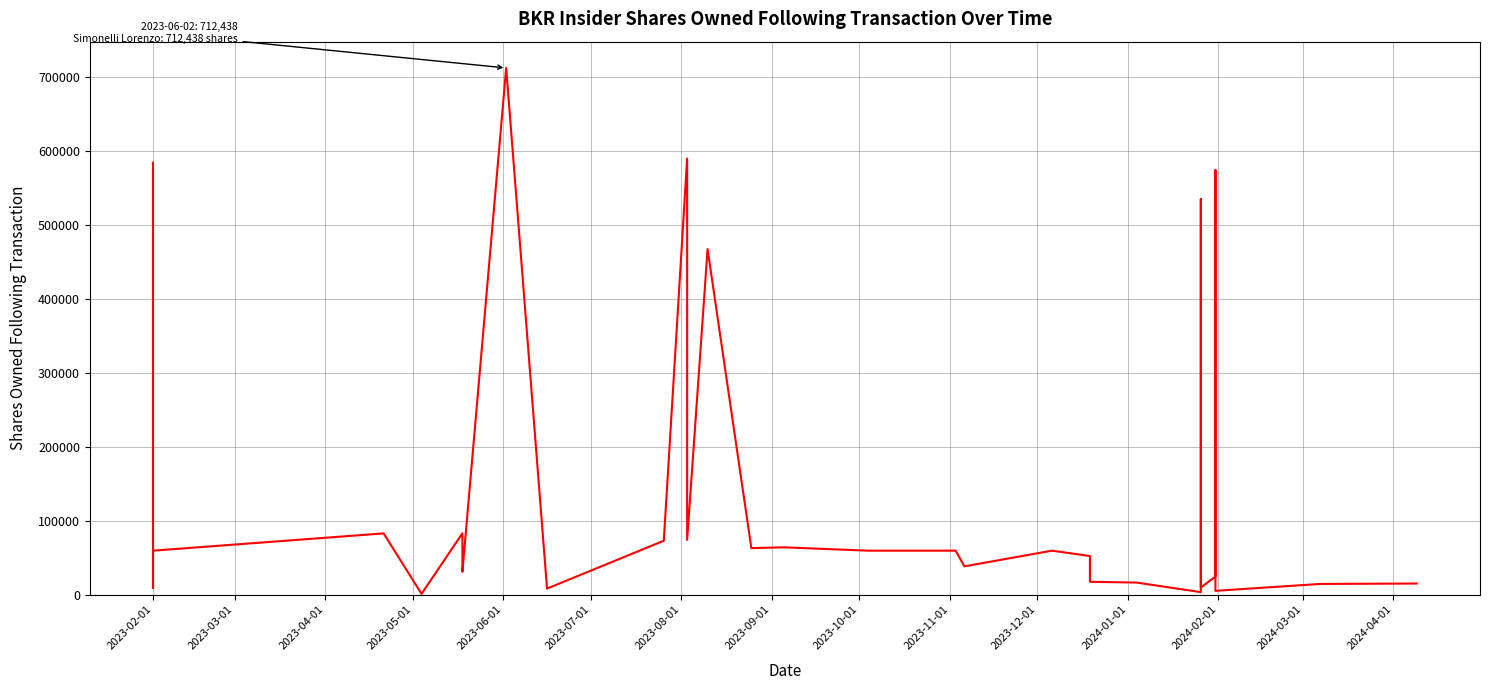

Is this an area chart (filled region under the line)?

No